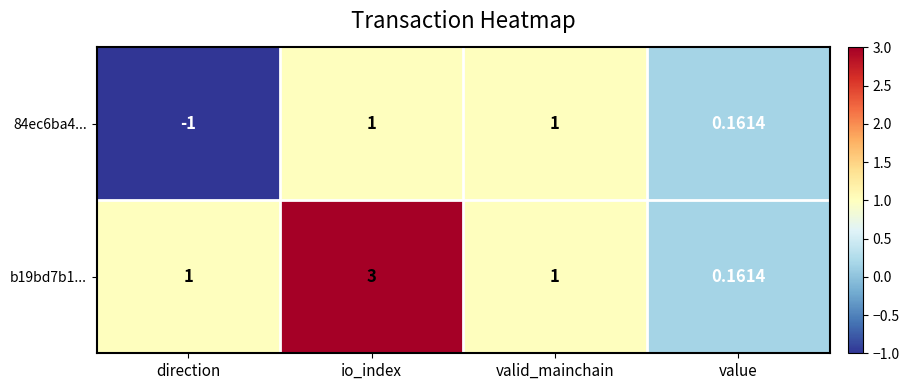

Is the value of 84ec6ba4... at direction greater than the value of b19bd7b1... at io_index?

No